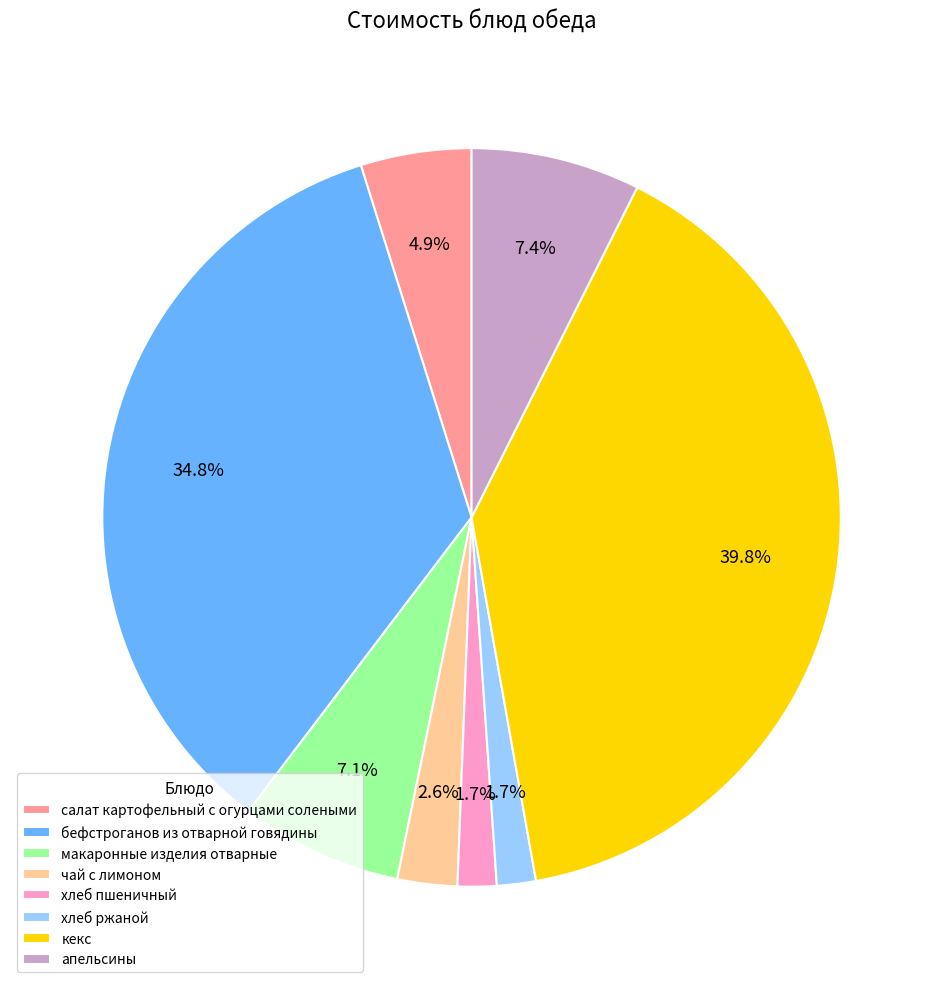

What percentage is the хлеб пшеничный slice, to the nearest percent?

2%